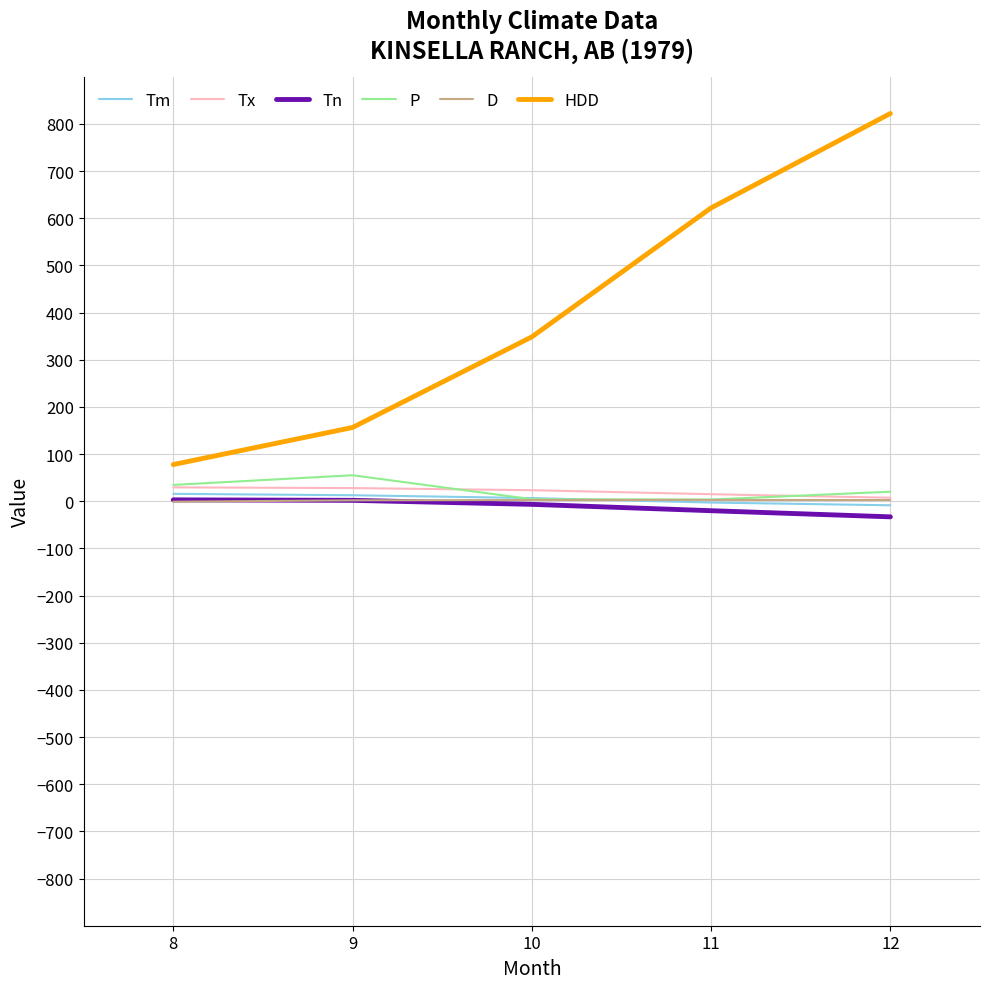

What is the sum of all Tm values?

24.2